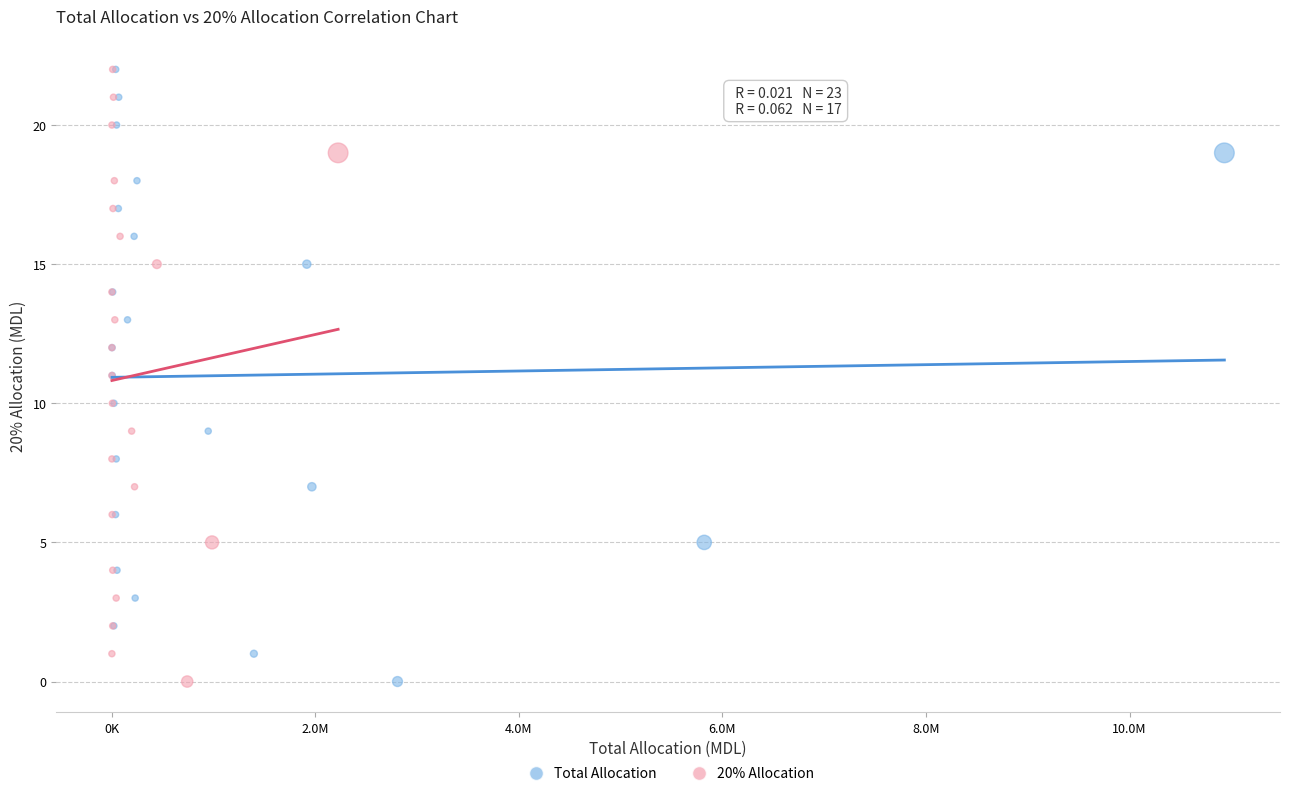

What are all the series names shown in the legend?

Total Allocation, 20% Allocation